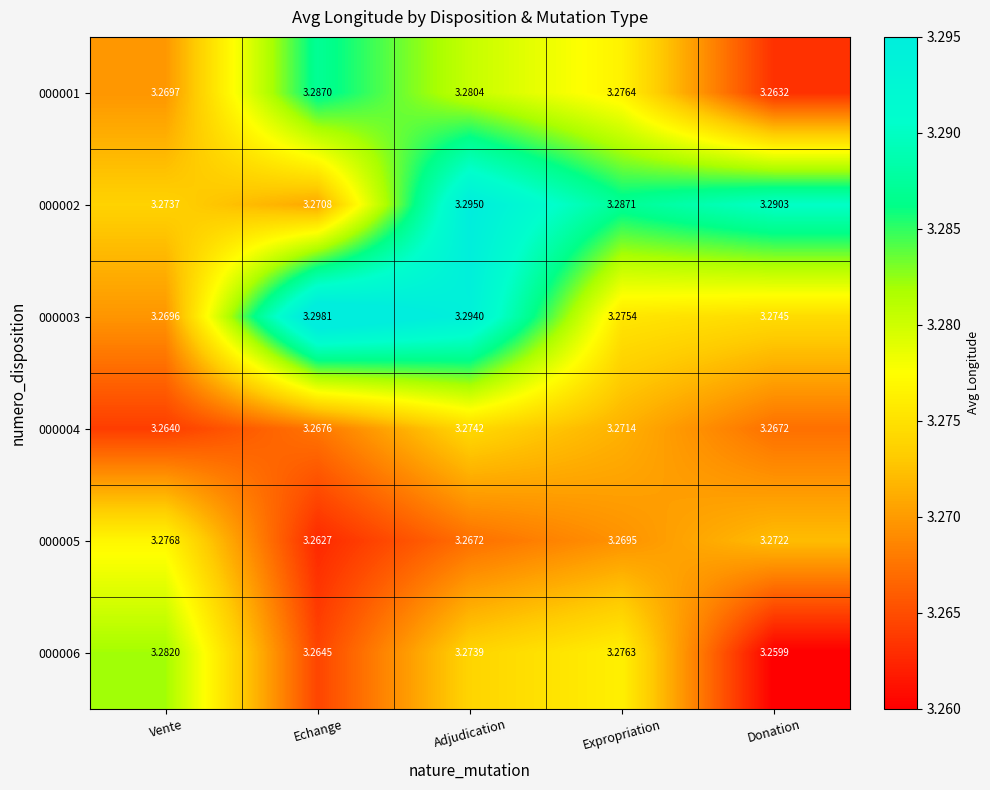

Rank the series at Adjudication from lowest to highest value.

000005, 000006, 000004, 000001, 000003, 000002